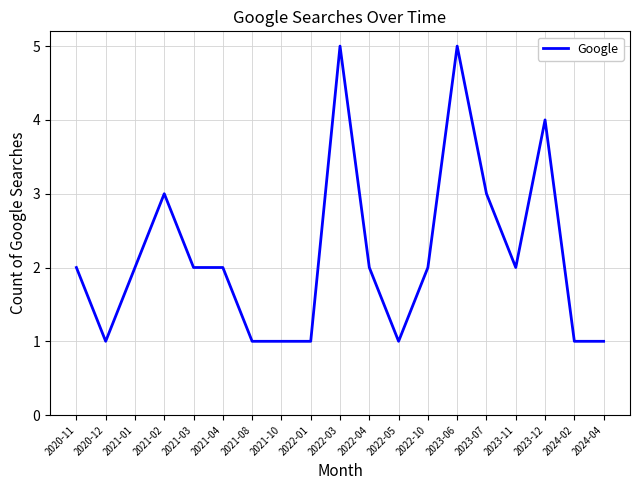

What is the difference between the maximum and minimum values?

4